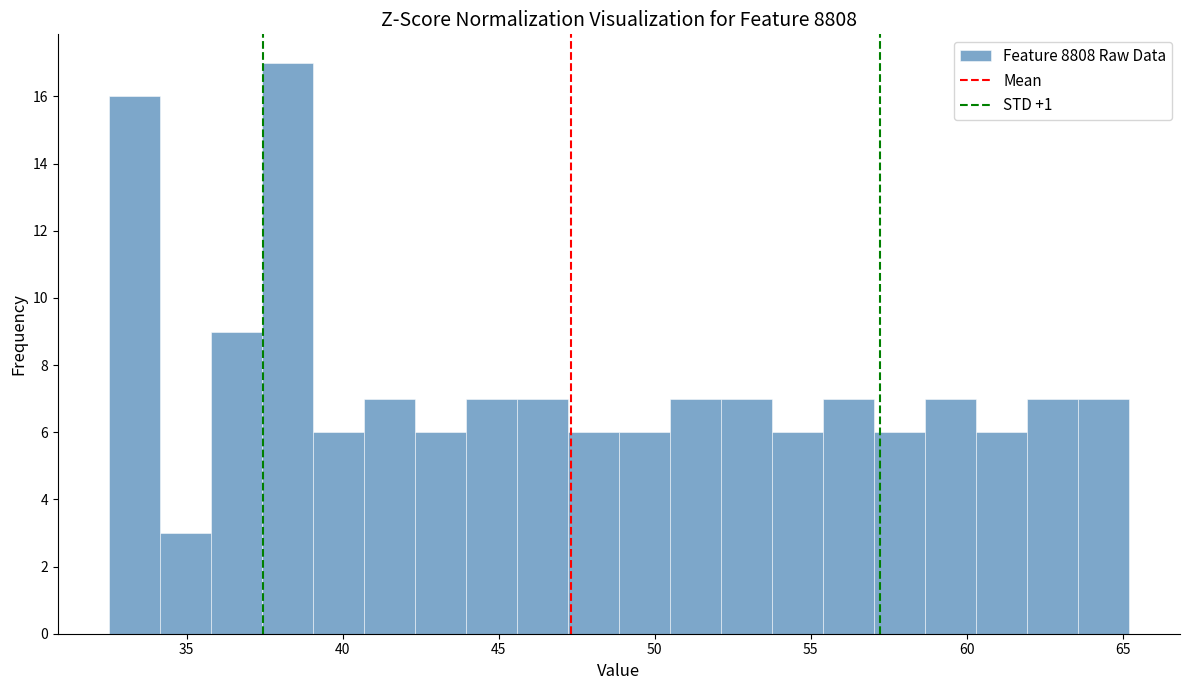

Around what value on the x-axis is the tallest bar? Give the approximate position of its centre, as read against the axis.

38.0